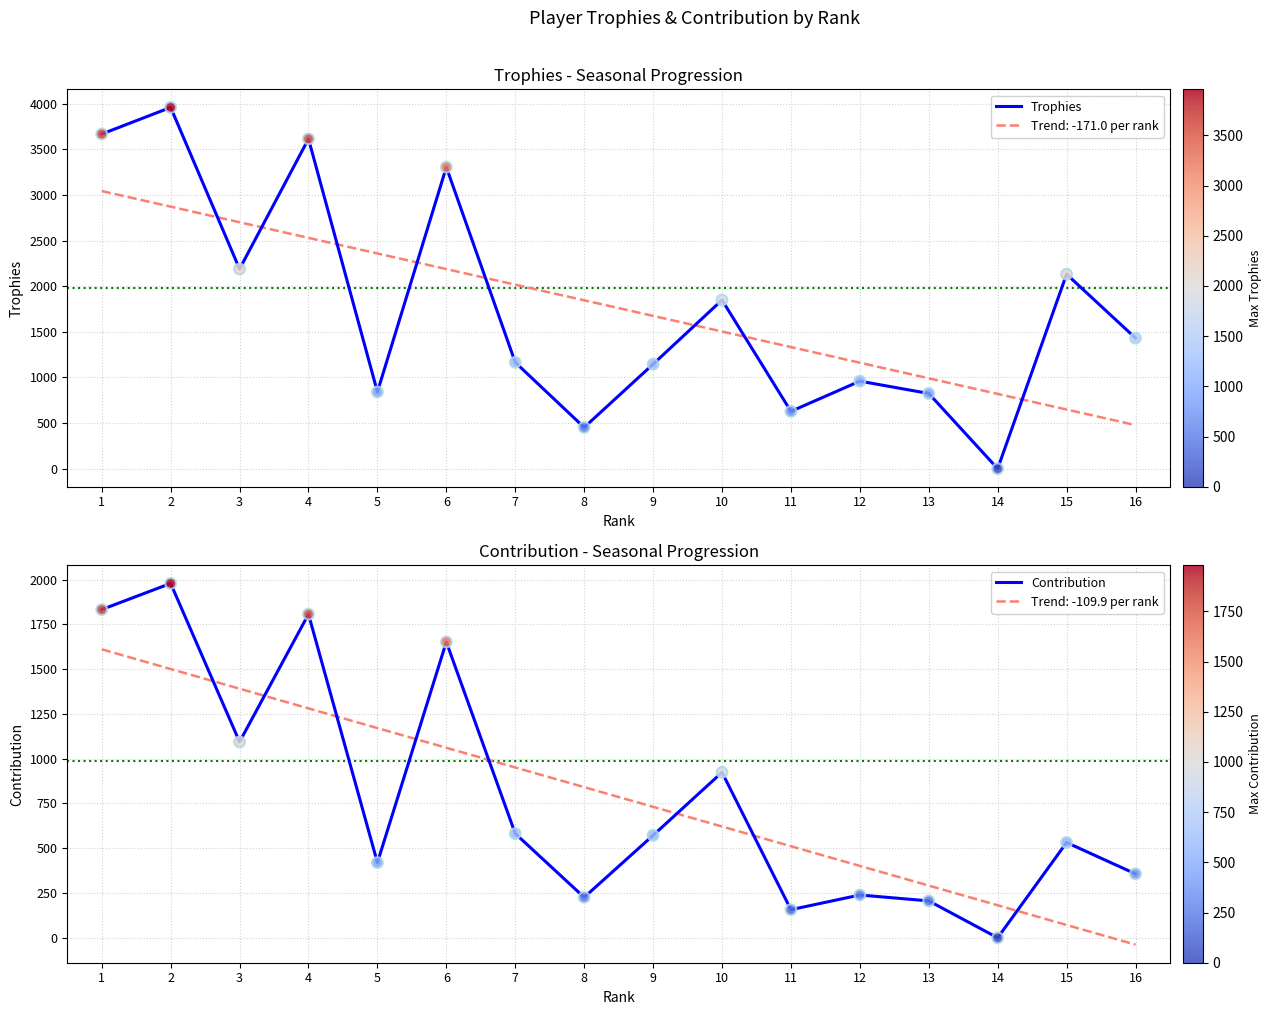

Which series has the widest spread of Y values?

Trophies